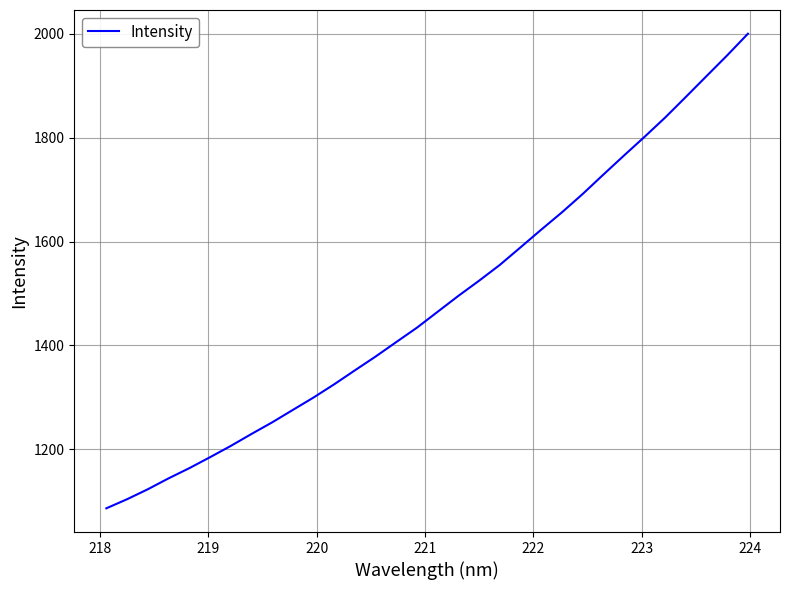

What is the greatest value displayed?

2000.3